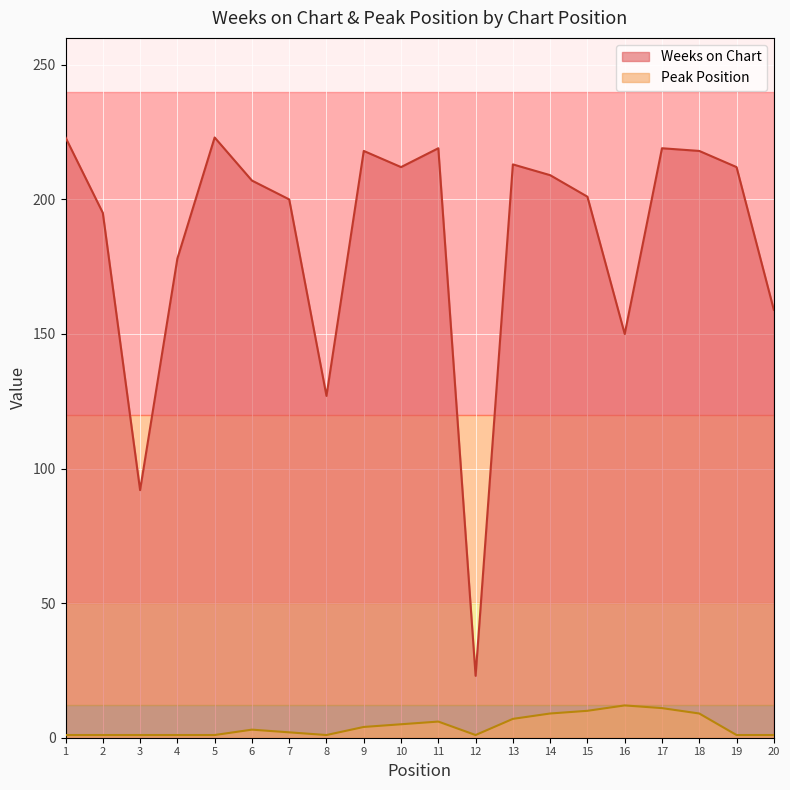

What value does the Weeks on Chart series have at 19, to the nearest 10?

210